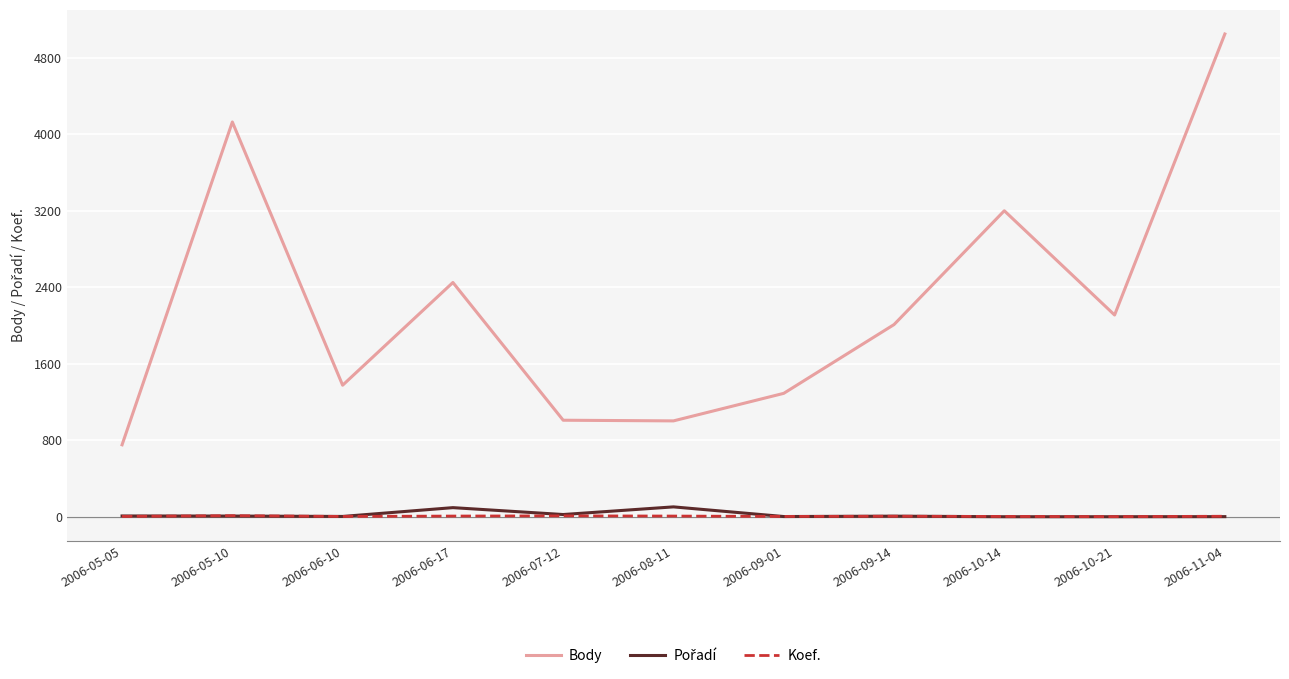

What is the lowest value of the Body series?

753